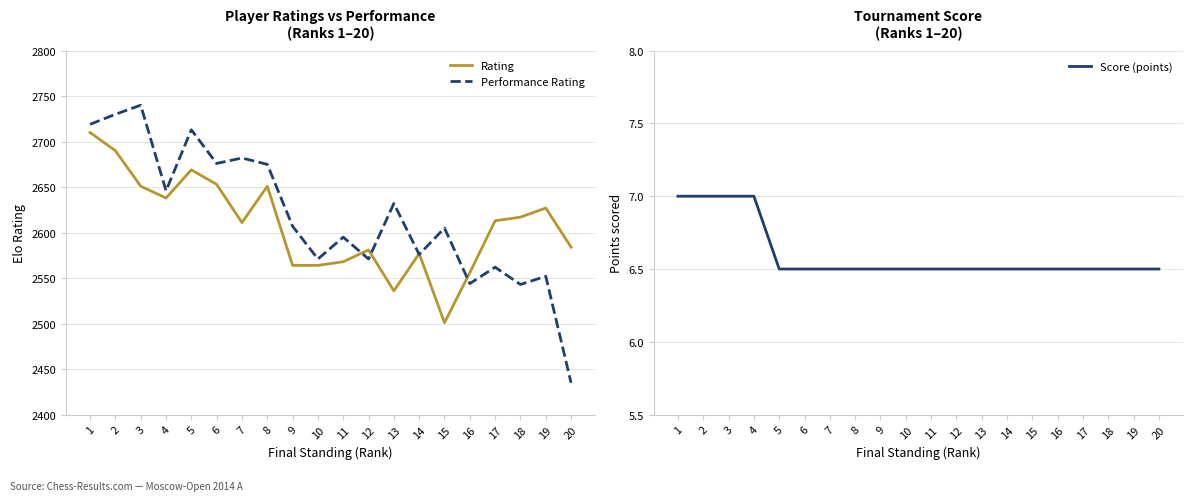

What are all the series names shown in the legend?

Rating, Performance Rating, Score (points)